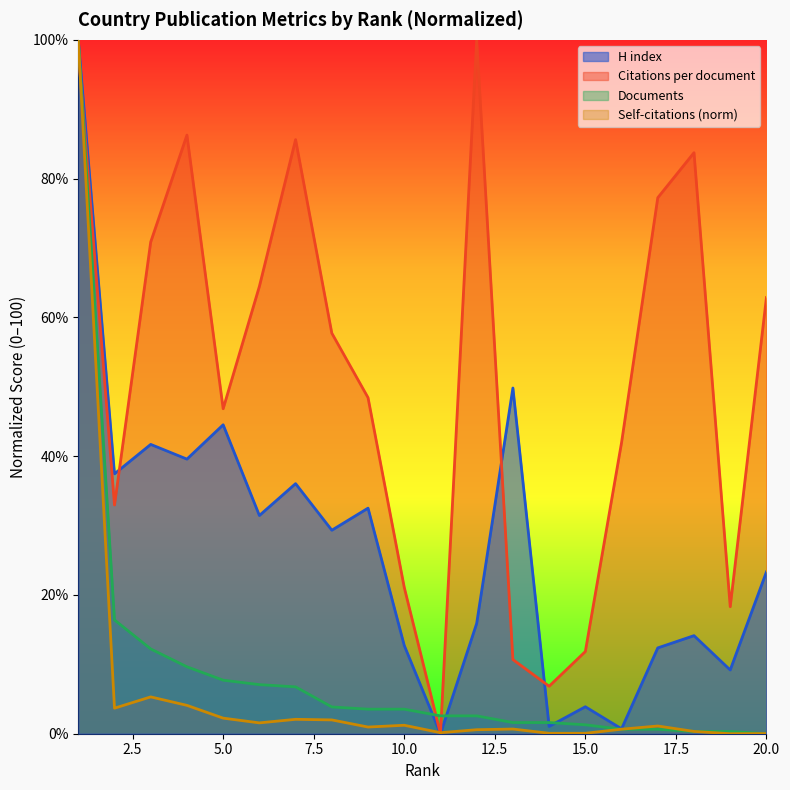

Is it true that Documents equals 7.7 at 5.0?

True